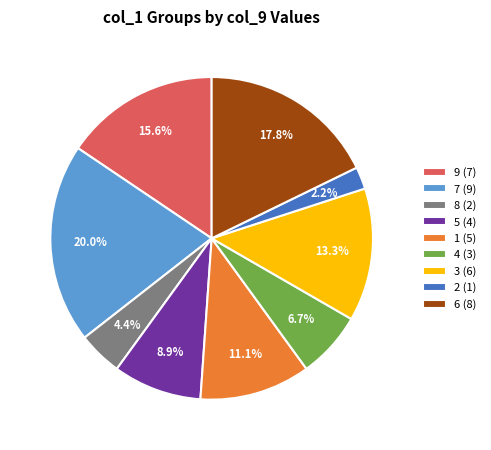

Which slice is the smallest?

2